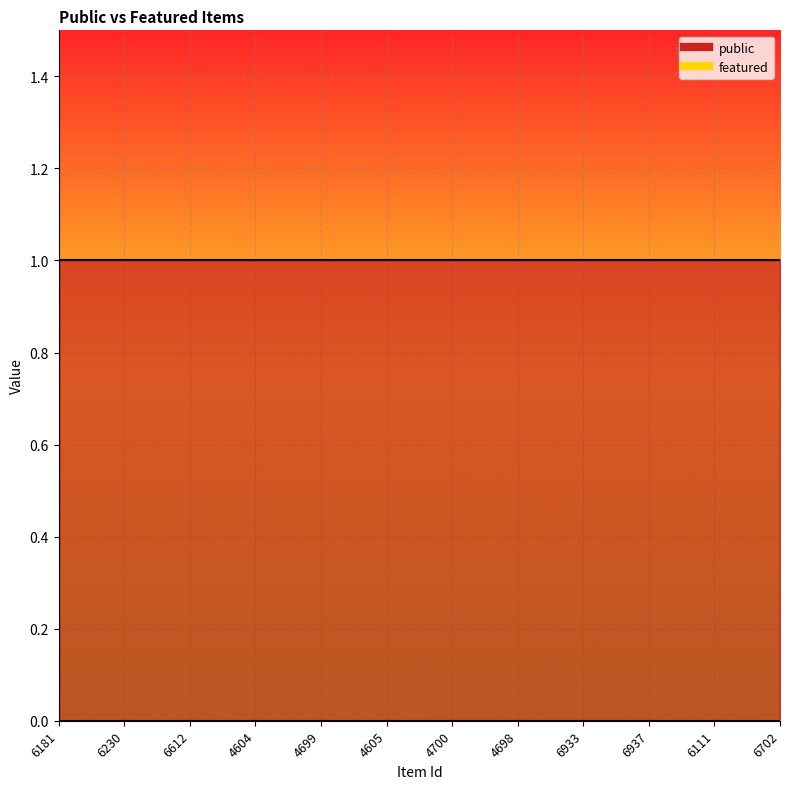

True or false: public has more than 1 interior local peaks.

False